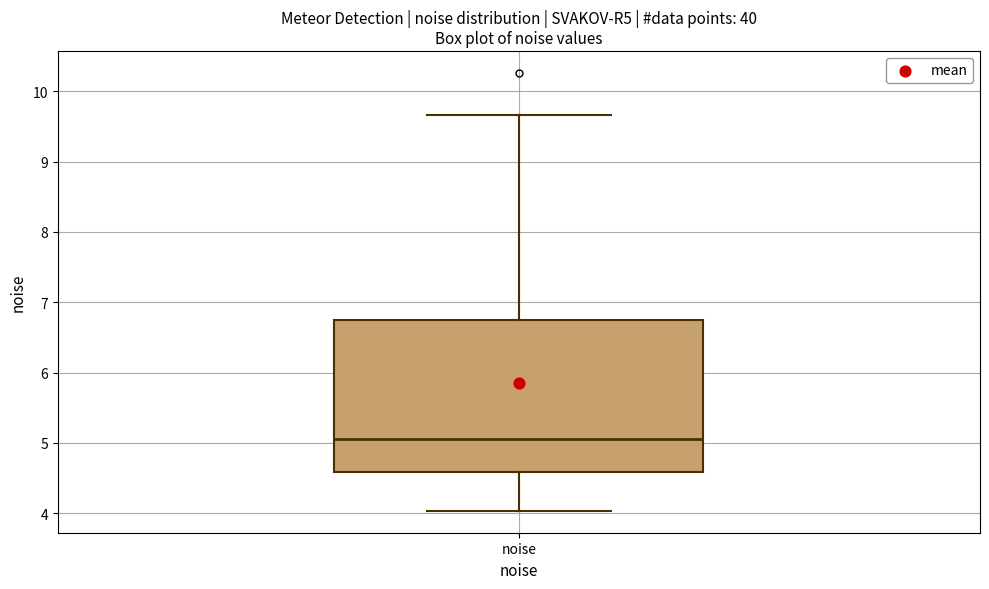

Where is the upper edge of the box for noise on the y-axis? The values are not printed on the chart, so give them approximately, as read against the axis.

6.7